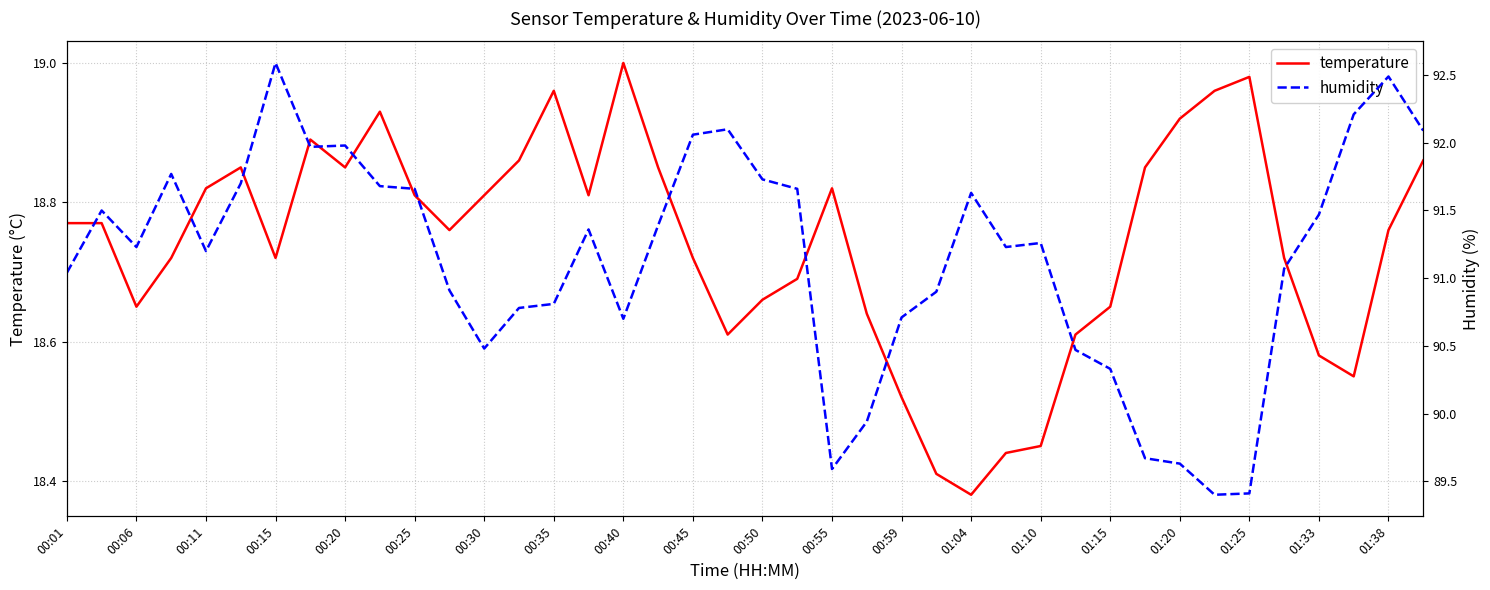

Where is temperature nearest to the value 18?

01:04